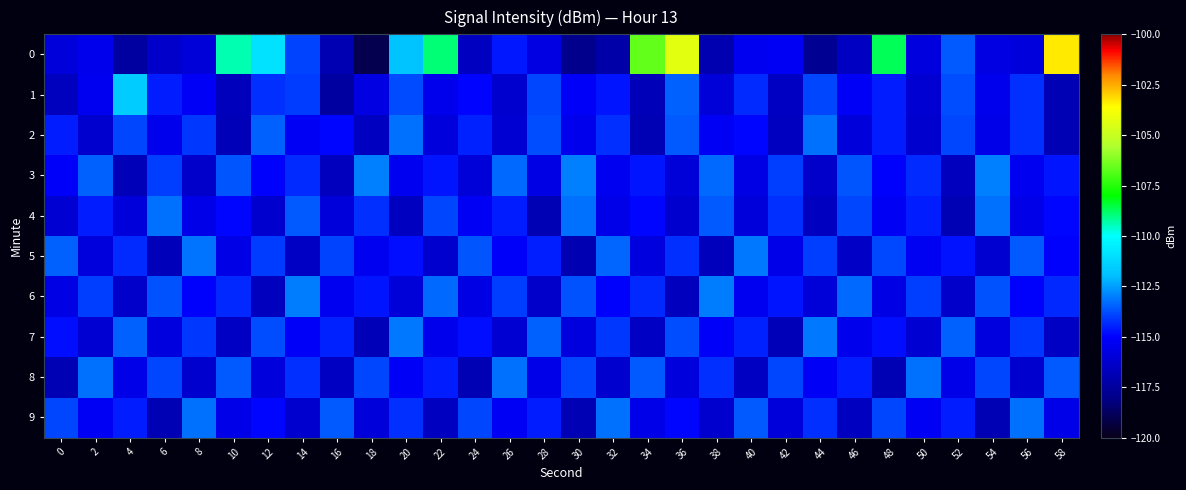

What is the total value across all series at 36?

-1139.1